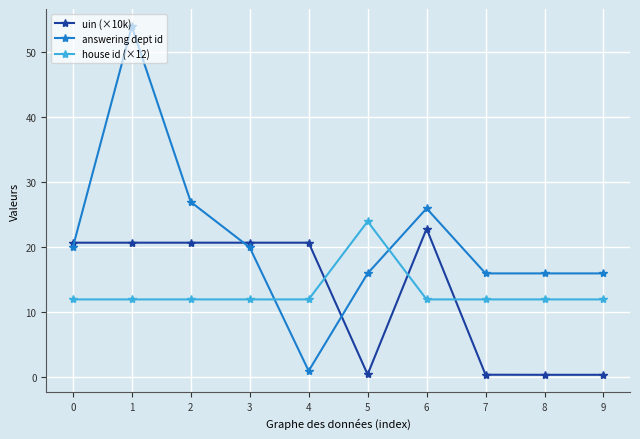

At how many categories does at least one series exceed 17?

7